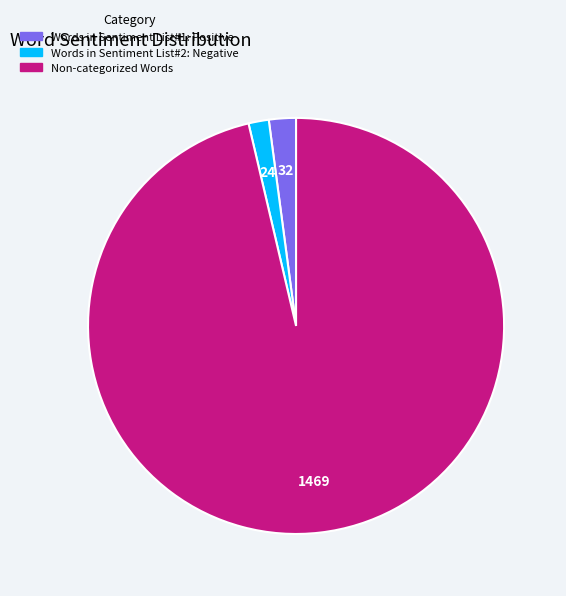

Is there any slice that represents more than half of the pie?

Yes